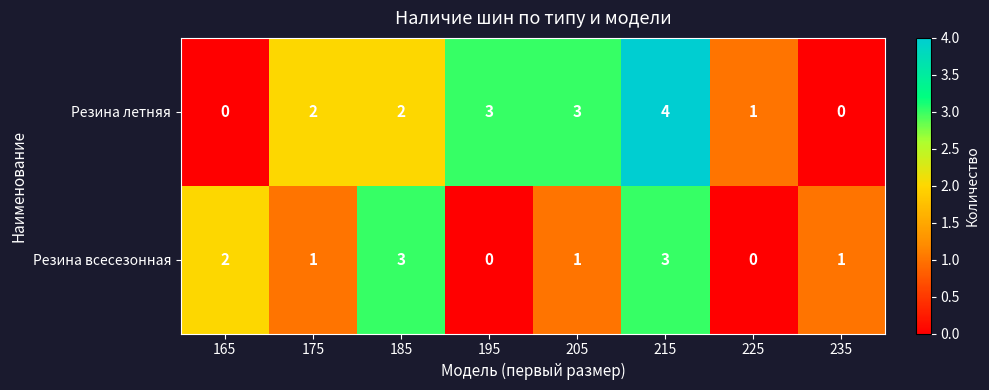

Which series has the largest total across all categories?

Резина летняя